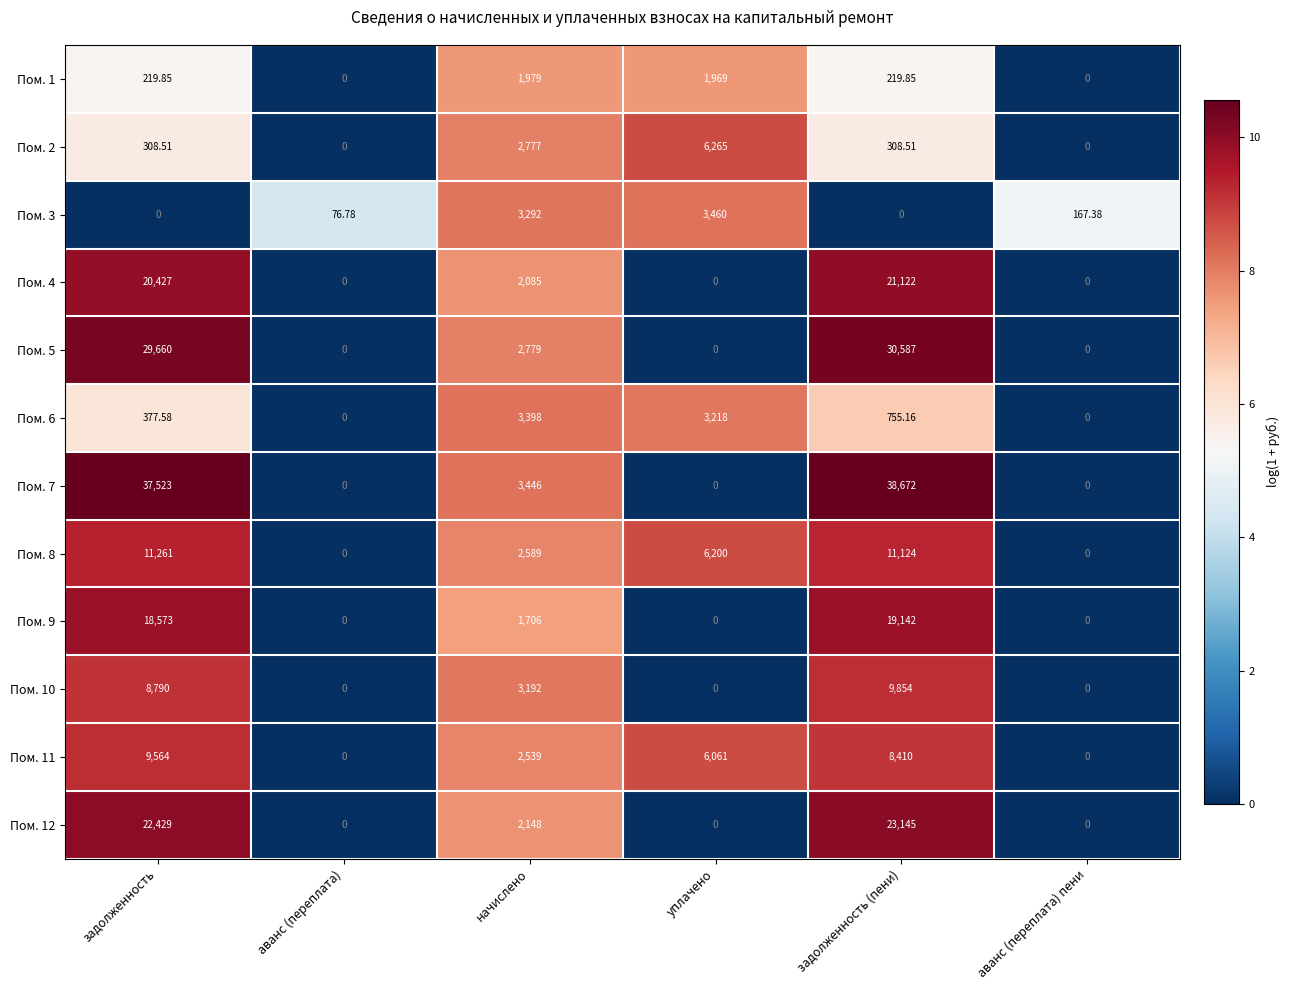

What is the spread (max minus min) of values at уплачено?

6265.0